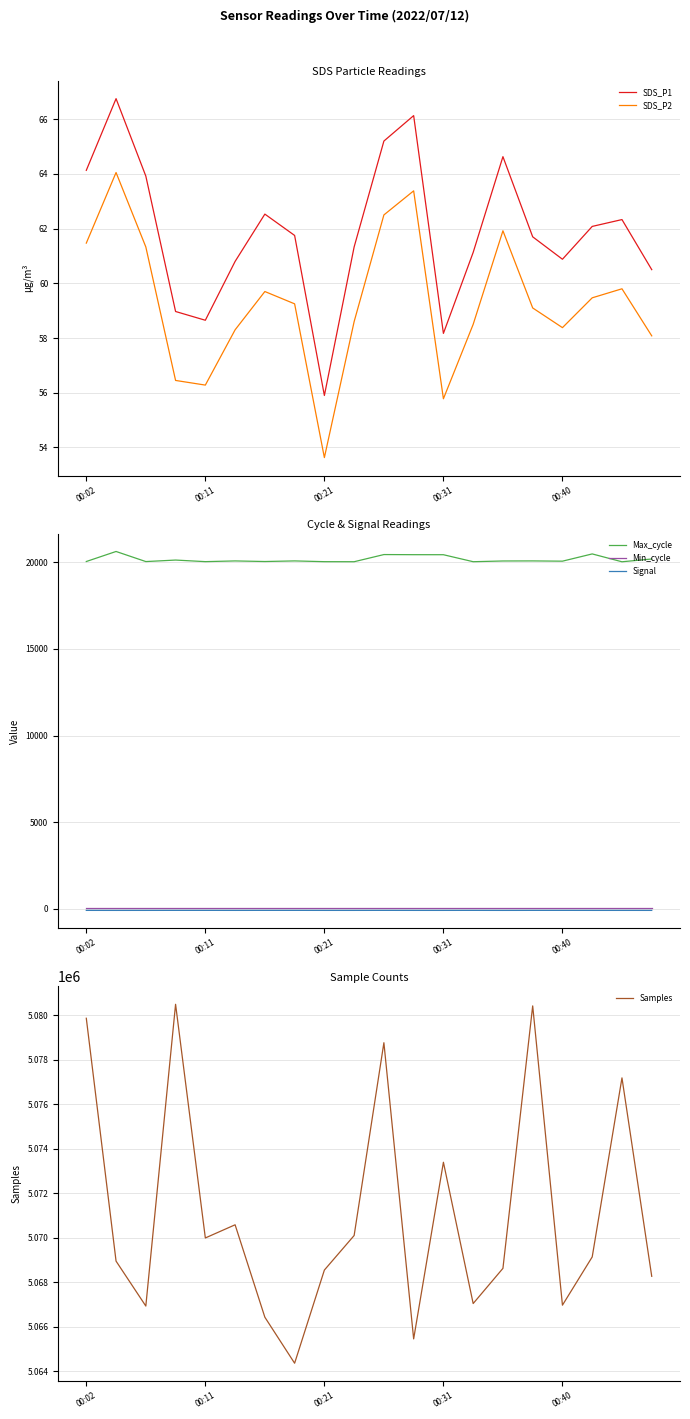

List the series in order of their peak value, highest first.

Samples, Max_cycle, SDS_P1, SDS_P2, Min_cycle, Signal